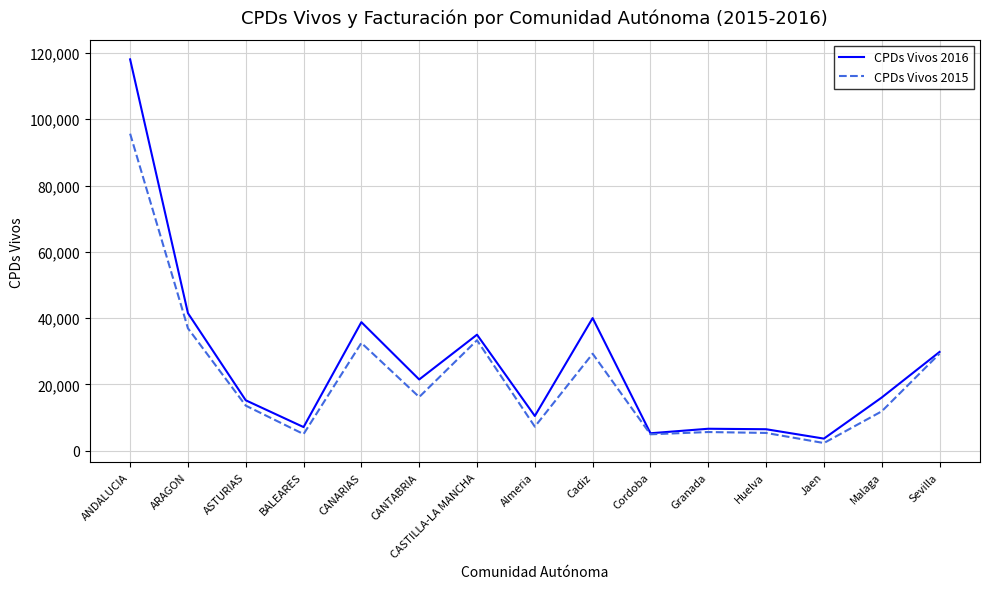

Which series has the largest range (max minus min)?

CPDs Vivos 2016